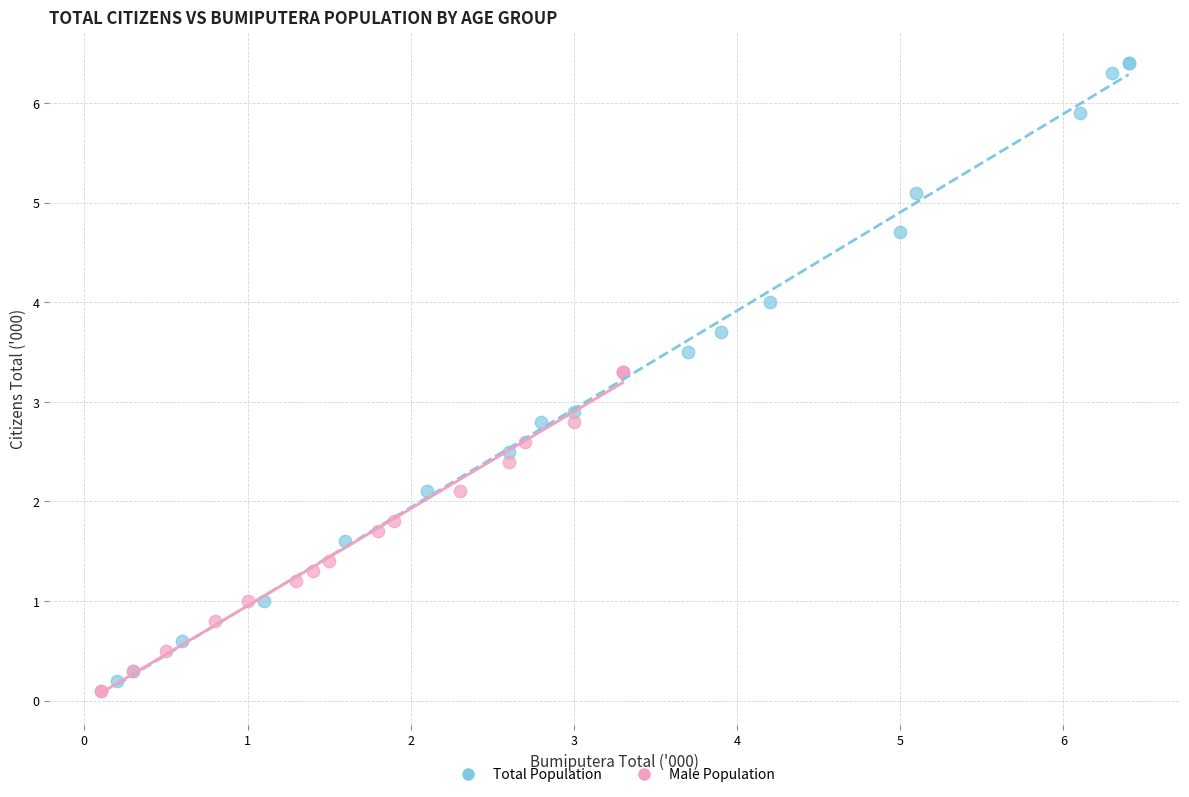

Which series has the largest Y range (max minus min)?

Total Population